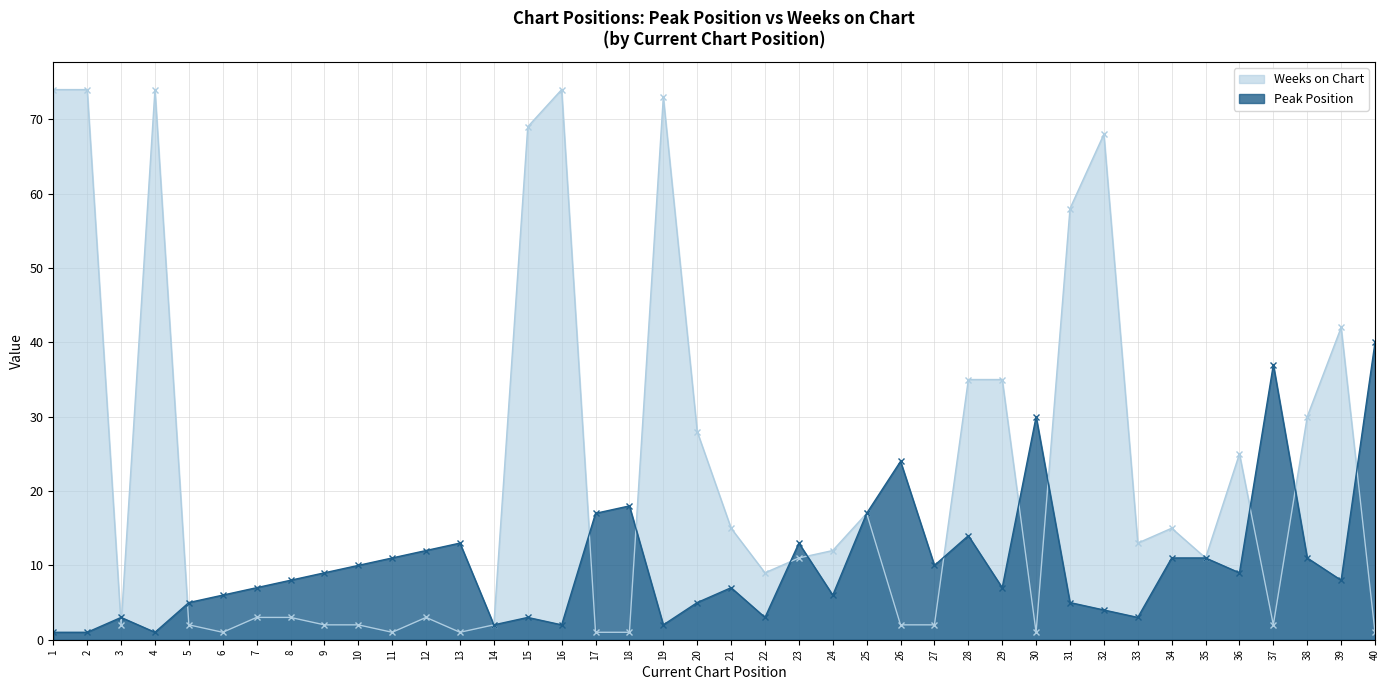

What is the average value of the Weeks on Chart series?

22